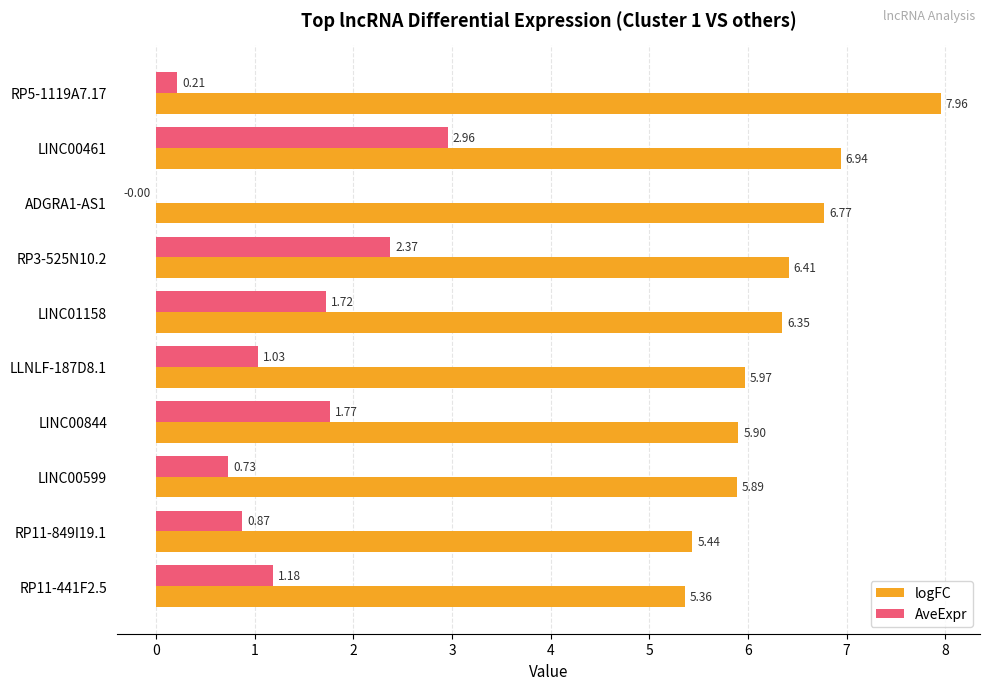

What is the sum of the logFC values at RP3-525N10.2 and LINC00599?

12.3